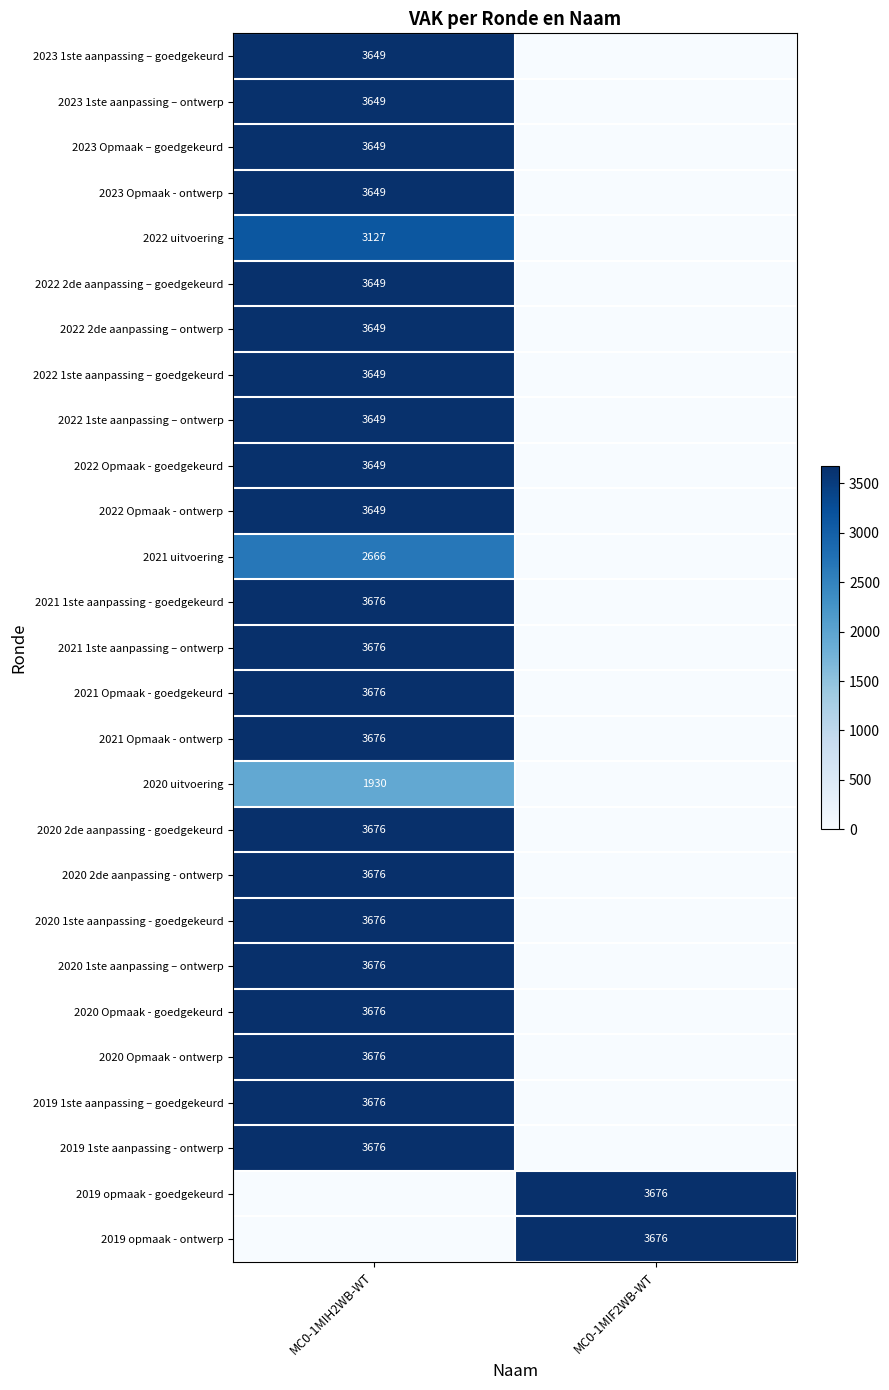

The 2023 1ste aanpassing – goedgekeurd series shows 3649 at MC0-1MIH2WB-WT. True or false?

True